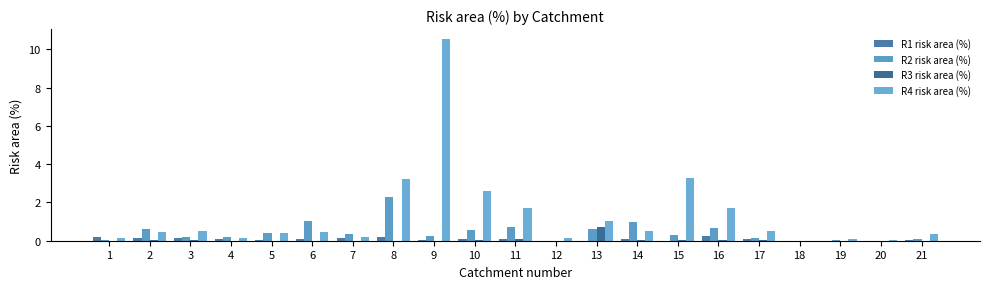

How many distinct data groups are displayed?

4